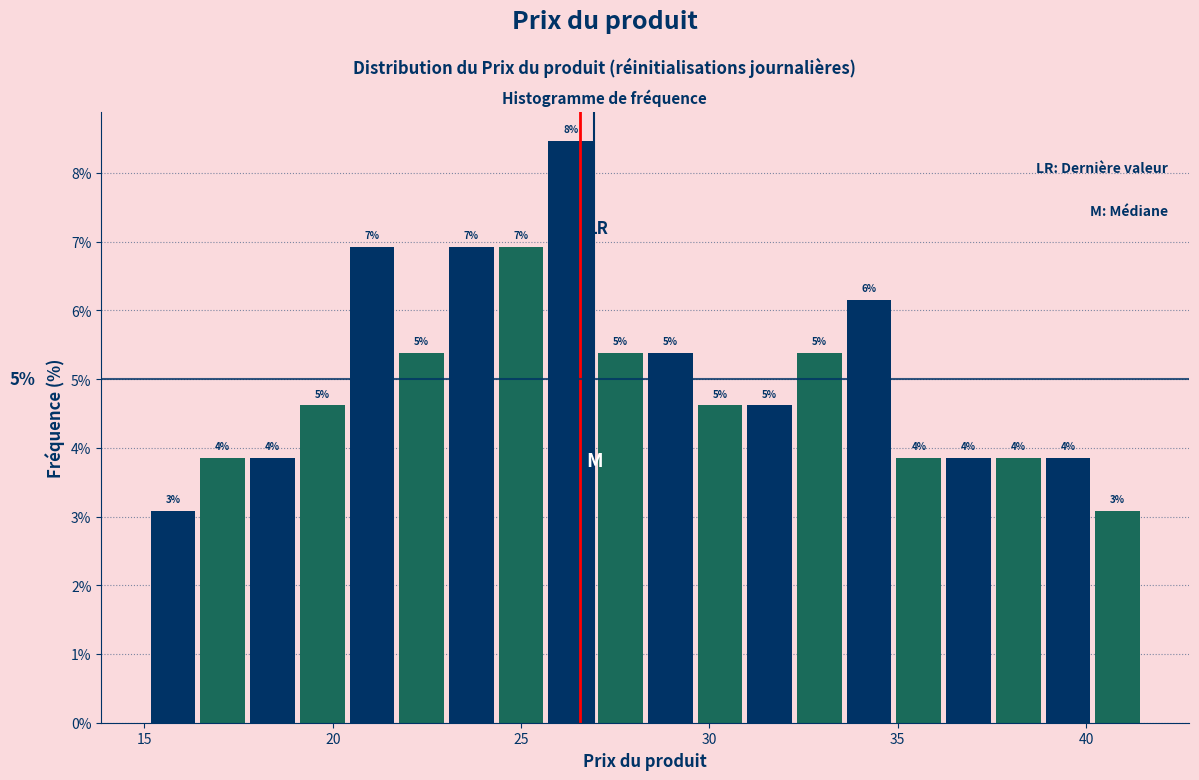

Read against the x-axis, roughly where is the centre of the tallest bar?

26.5